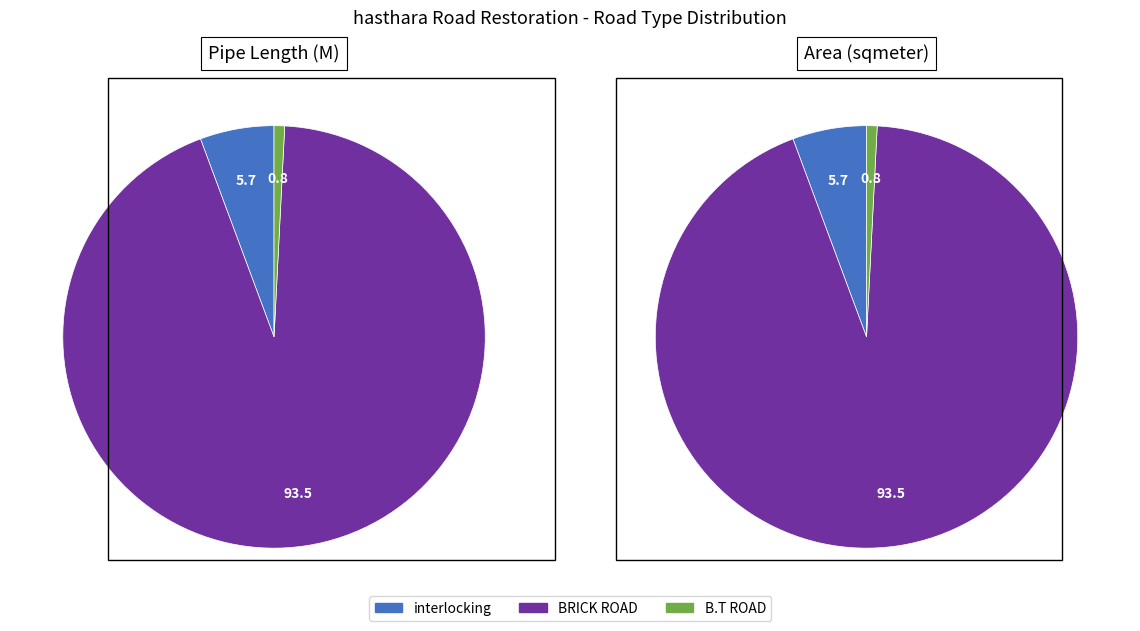

Between B.T ROAD and BRICK ROAD, which is larger?

BRICK ROAD